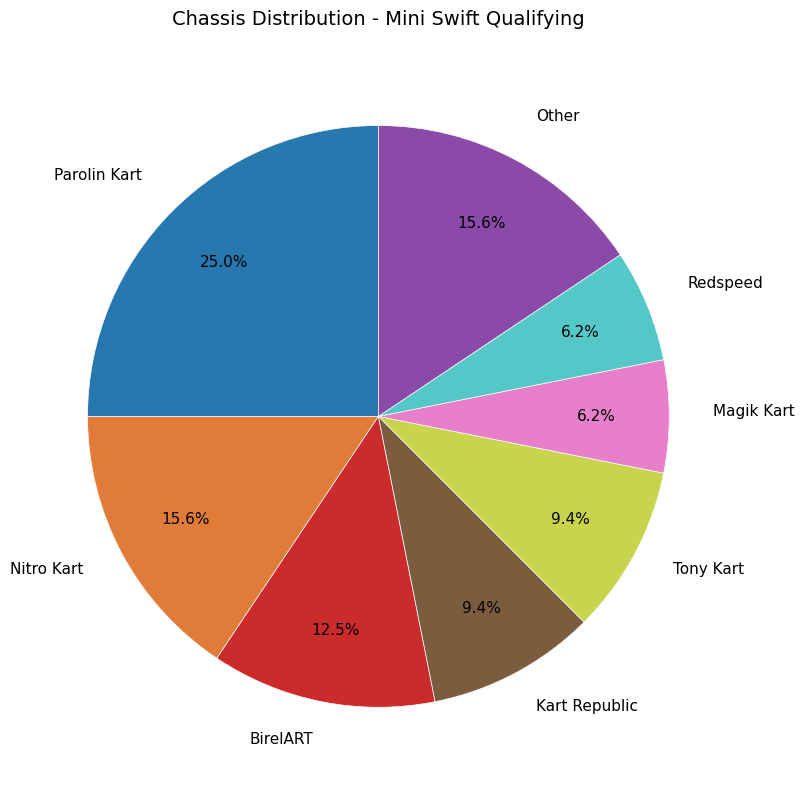

Is there a majority slice in this chart?

No